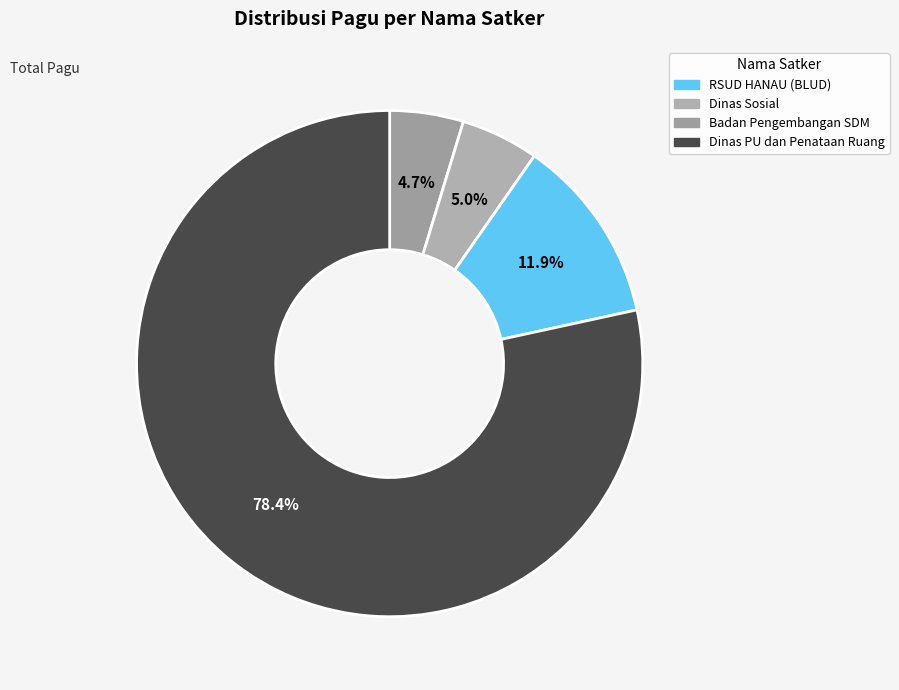

How many segments does this pie chart have?

4